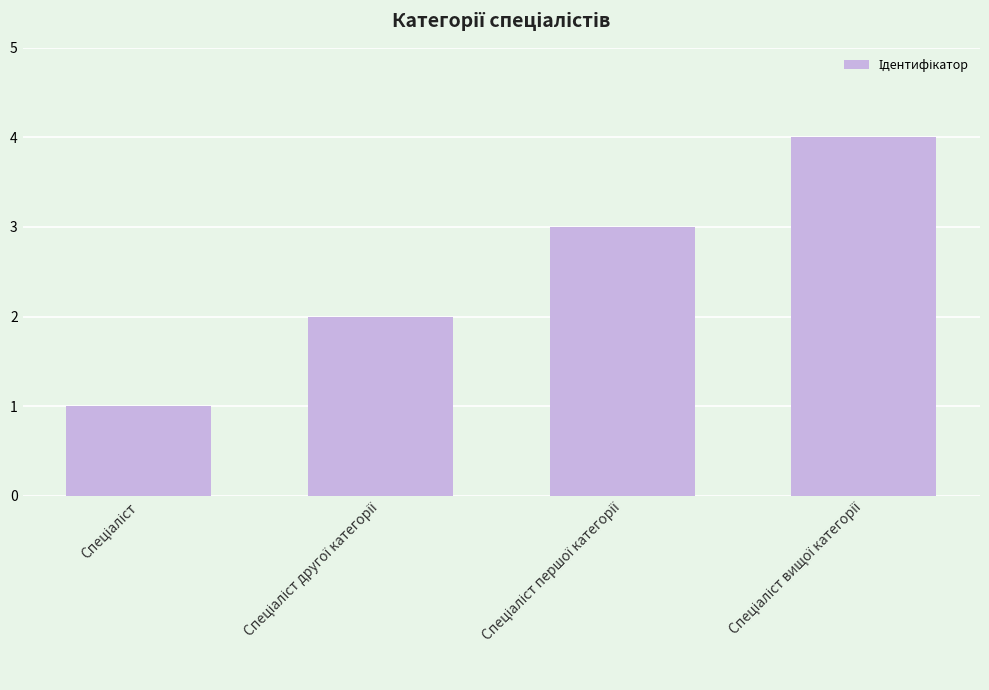

How many data points are less than 3?

2